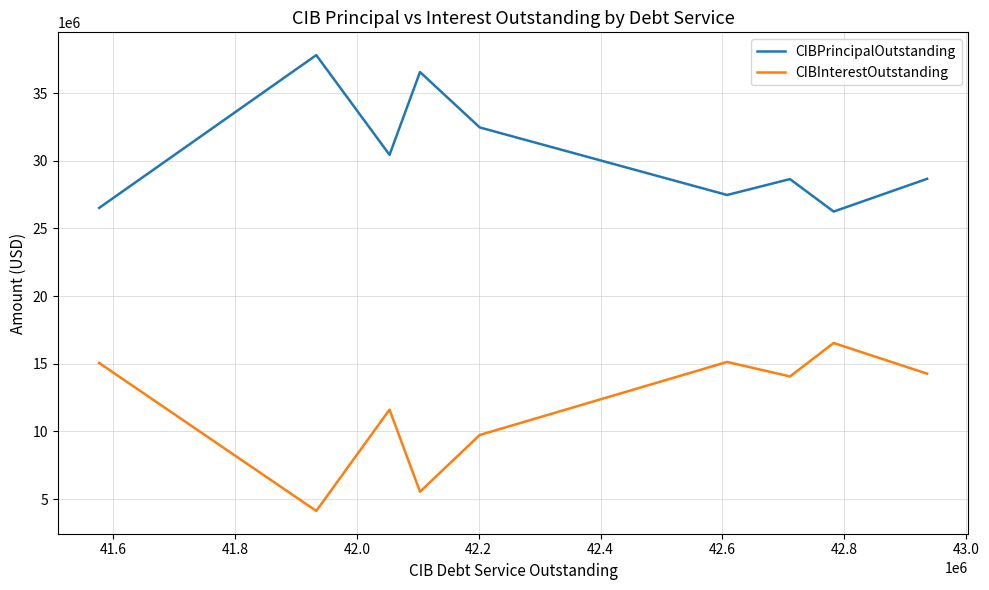

Does the chart have visible grid lines?

Yes